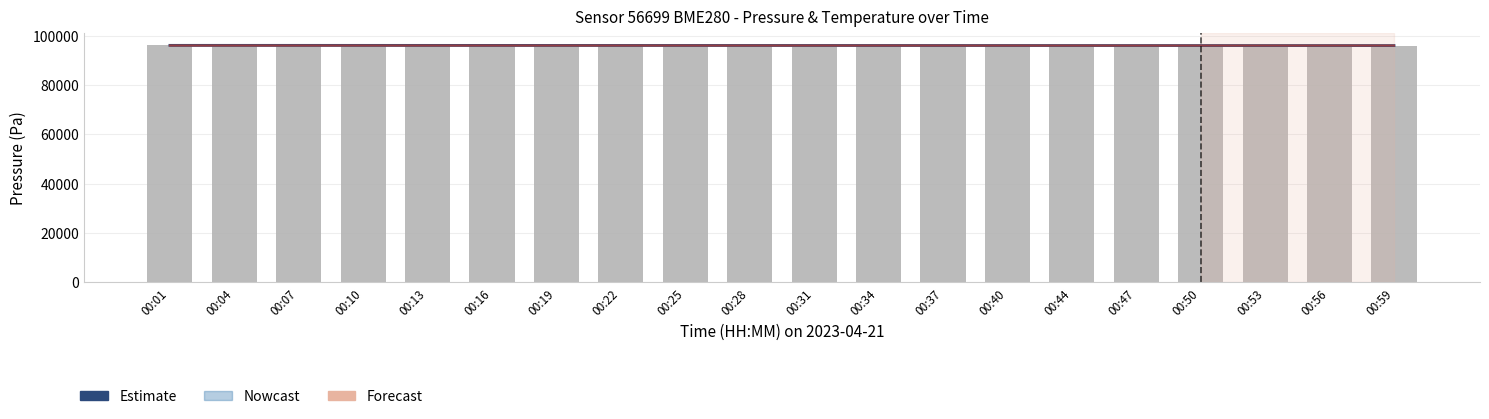

Which category has the highest value in the Estimate series?

00:01